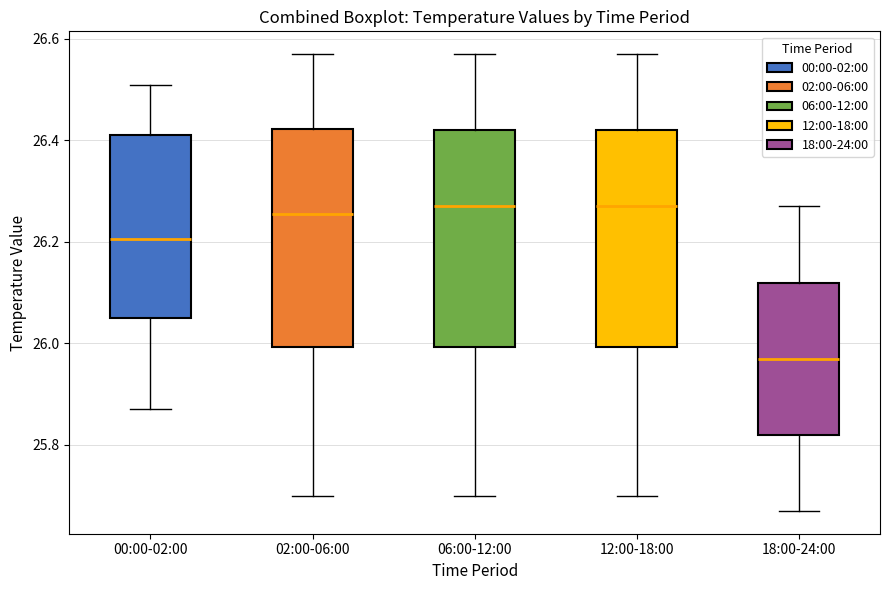

Reading left to right, read every box against the y-axis: the position of its median line, the range the box covers, and the ends of its whiskers. The values are not printed on the chart, so give them approximately, as read against the axis.

00:00-02:00: median 26.20, box 26.06 to 26.42, whiskers 25.88 to 26.52
02:00-06:00: median 26.26, box 26.00 to 26.42, whiskers 25.70 to 26.58
06:00-12:00: median 26.28, box 26.00 to 26.42, whiskers 25.70 to 26.58
12:00-18:00: median 26.28, box 26.00 to 26.42, whiskers 25.70 to 26.58
18:00-24:00: median 25.98, box 25.82 to 26.12, whiskers 25.68 to 26.28